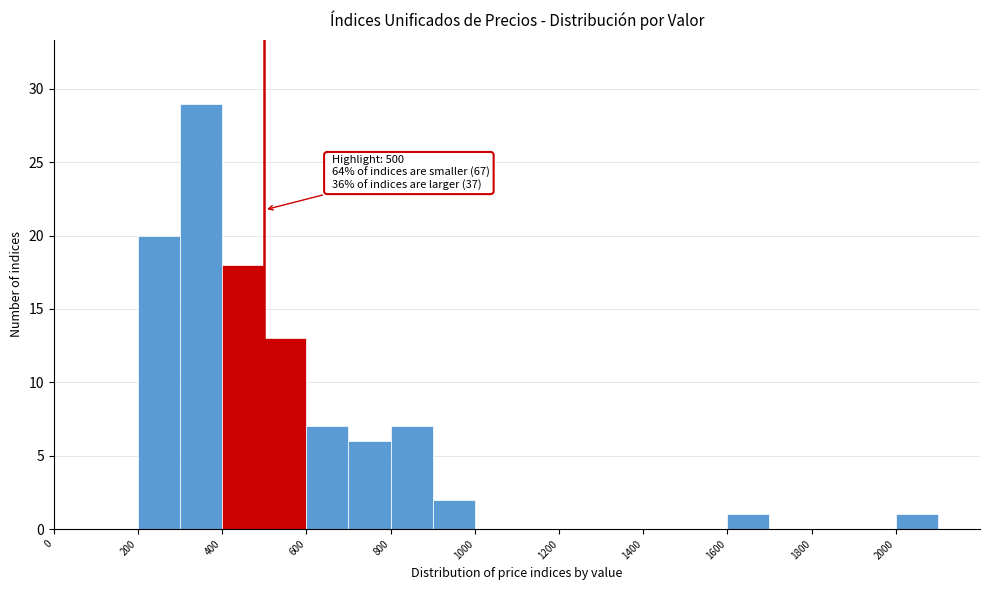

Which range on the x-axis has the tallest bar?

300 to 400